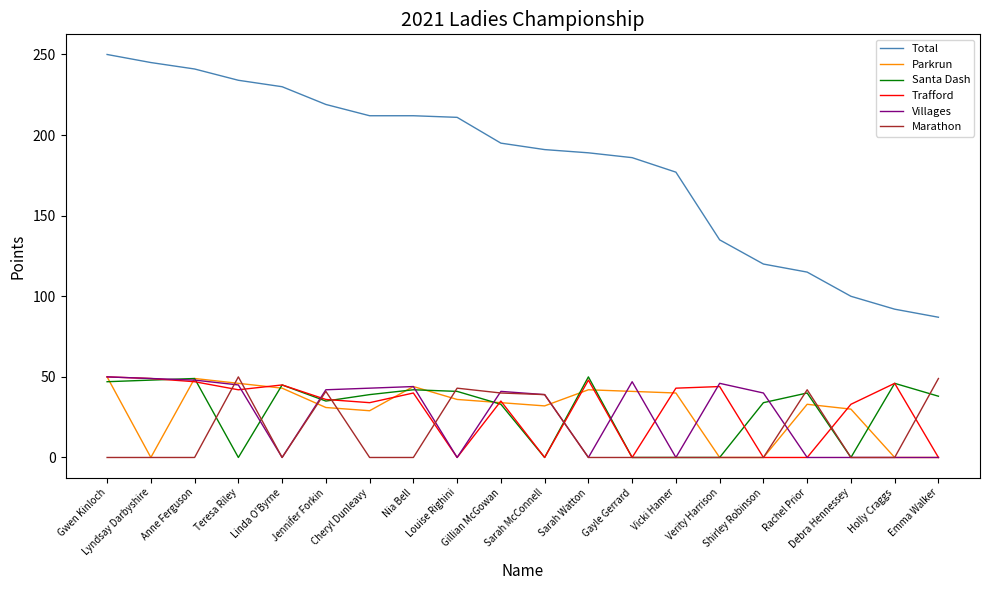

What are all the series names shown in the legend?

Total, Parkrun, Santa Dash, Trafford, Villages, Marathon